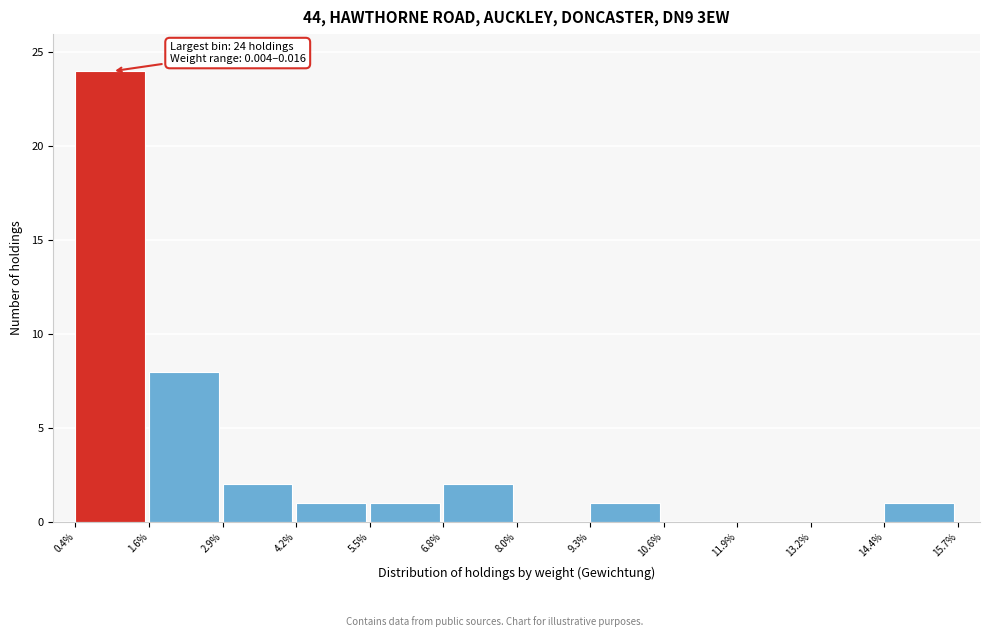

Reading left to right, what are all the values shown in this chart?

0.4%=24	1.6%=8	2.9%=2	4.2%=1	5.5%=1	6.8%=2	8.0%=0	9.3%=1	10.6%=0	11.9%=0	13.2%=0	14.4%=1